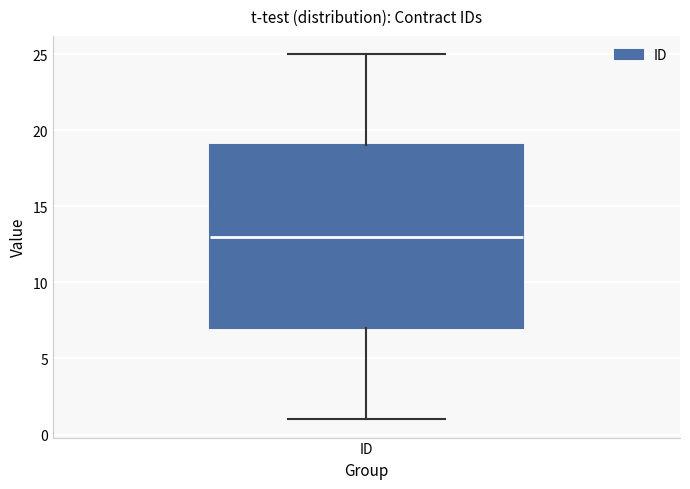

Transcribe this box plot: give where the median line is, the range the box spans, and where the two whiskers end, as read against the y-axis. The values are not printed on the chart, so give them approximately, as read against the axis.

median 13, box 7 to 19, whiskers 1 to 25